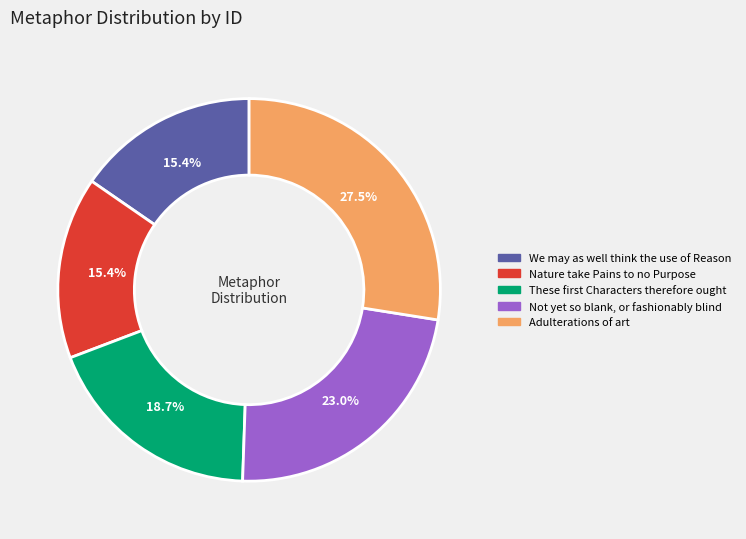

Does any single category account for the majority?

No